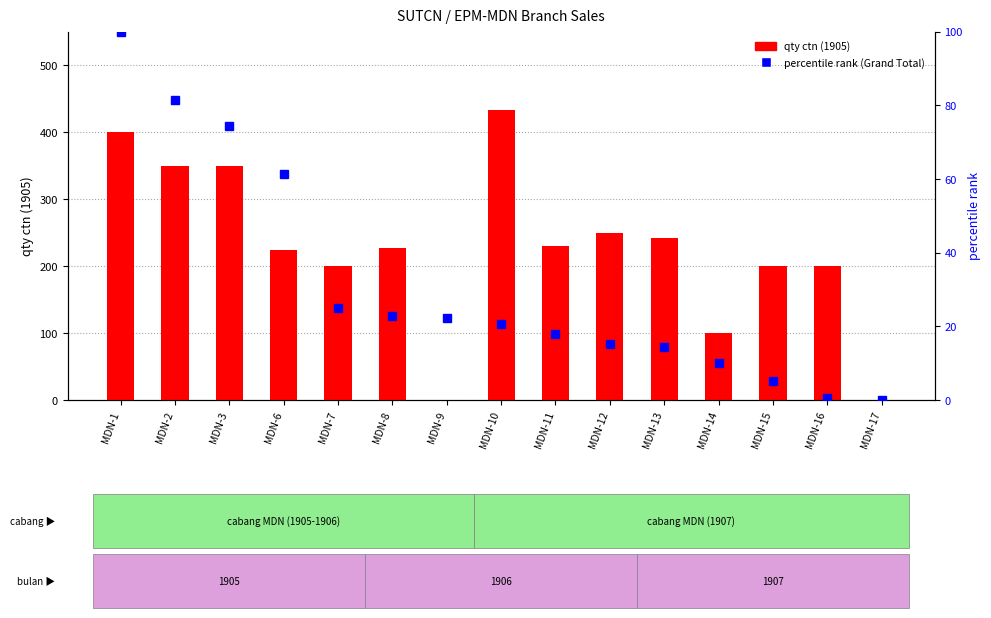

At which label does qty 1905 reach its peak?

MDN-10